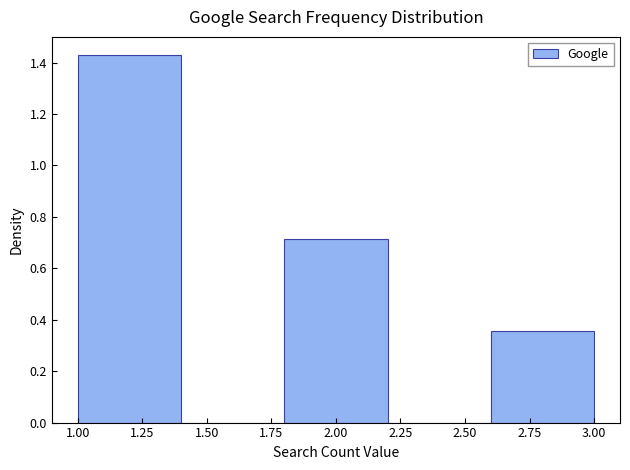

Over which range of the x-axis is the bar tallest?

1.0 to 1.4